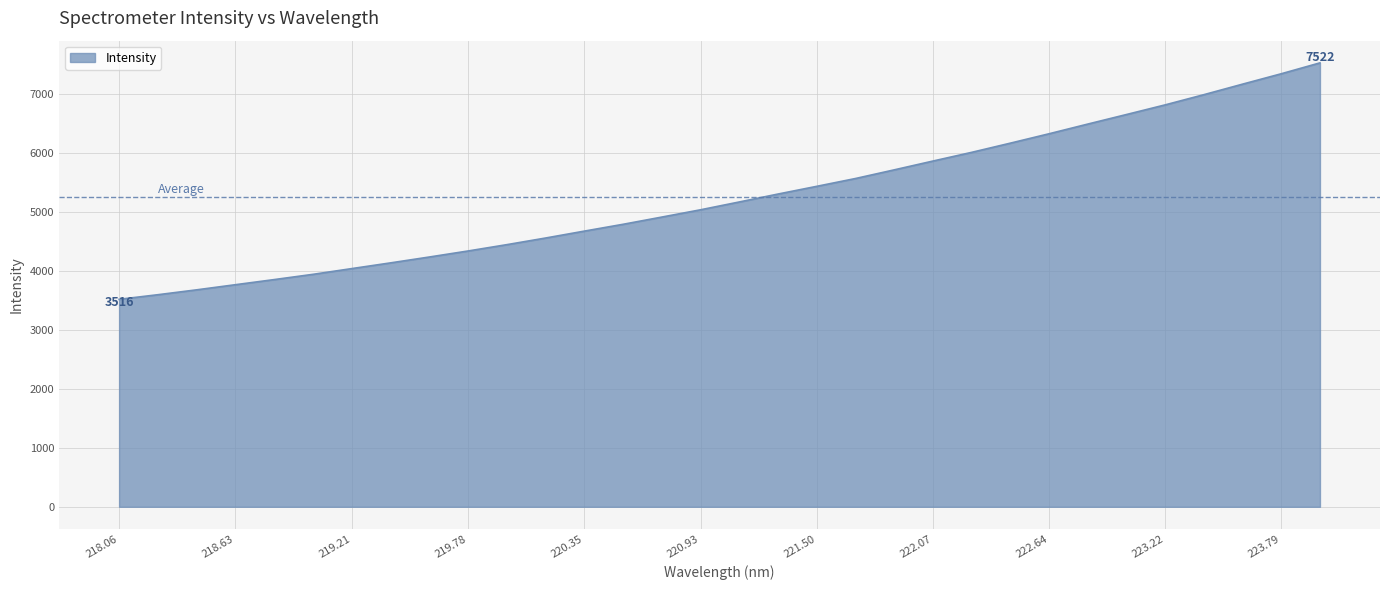

What is the smallest value displayed?

3515.5